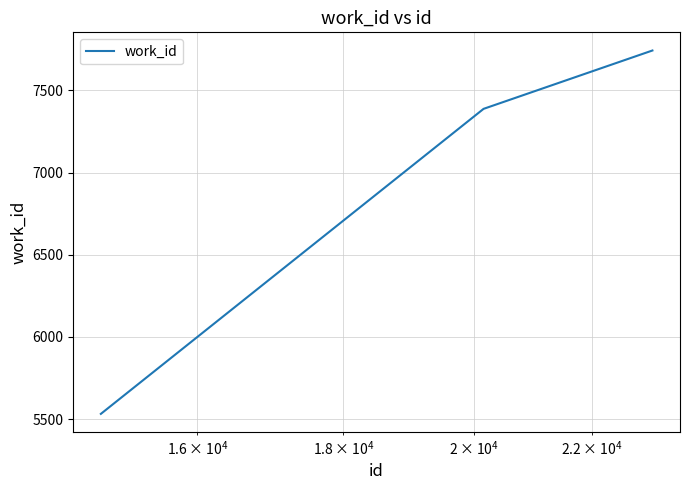

What is the difference between the maximum and second lowest values?

355